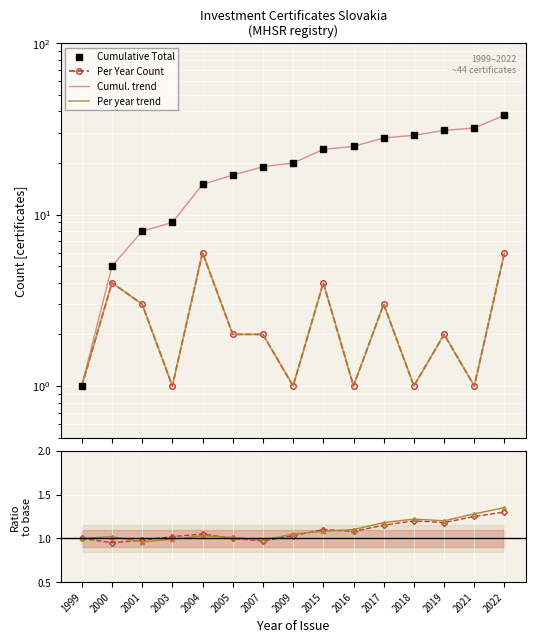

Which series has the largest range (max minus min)?

Cumulative Total